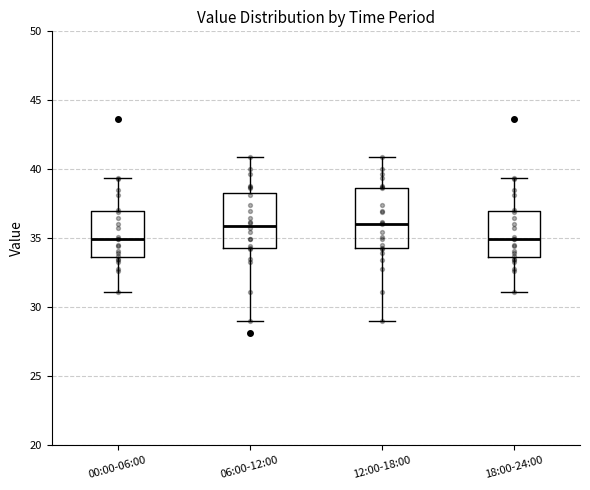

Reading left to right, read every box against the y-axis: the position of its median line, the range the box covers, and the ends of its whiskers. The values are not printed on the chart, so give them approximately, as read against the axis.

00:00-06:00: median 35.0, box 33.5 to 37.0, whiskers 31.0 to 39.5
06:00-12:00: median 36.0, box 34.5 to 38.5, whiskers 29.0 to 41.0
12:00-18:00: median 36.0, box 34.5 to 38.5, whiskers 29.0 to 41.0
18:00-24:00: median 35.0, box 33.5 to 37.0, whiskers 31.0 to 39.5